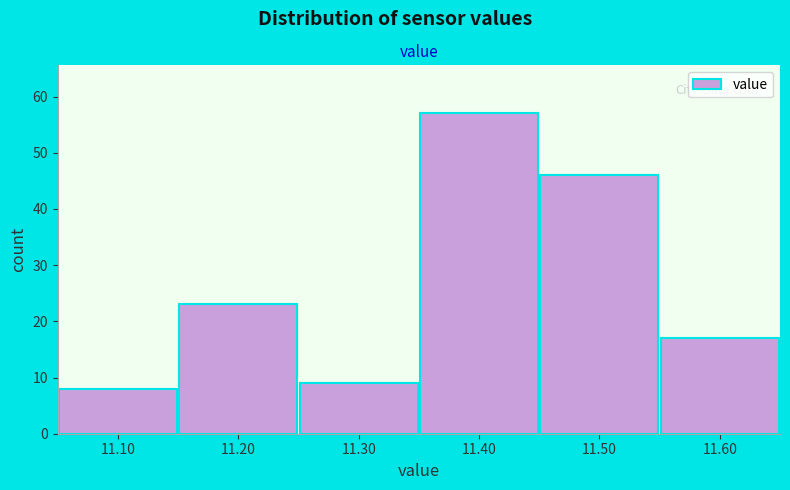

Which range on the x-axis has the tallest bar?

11.35 to 11.45